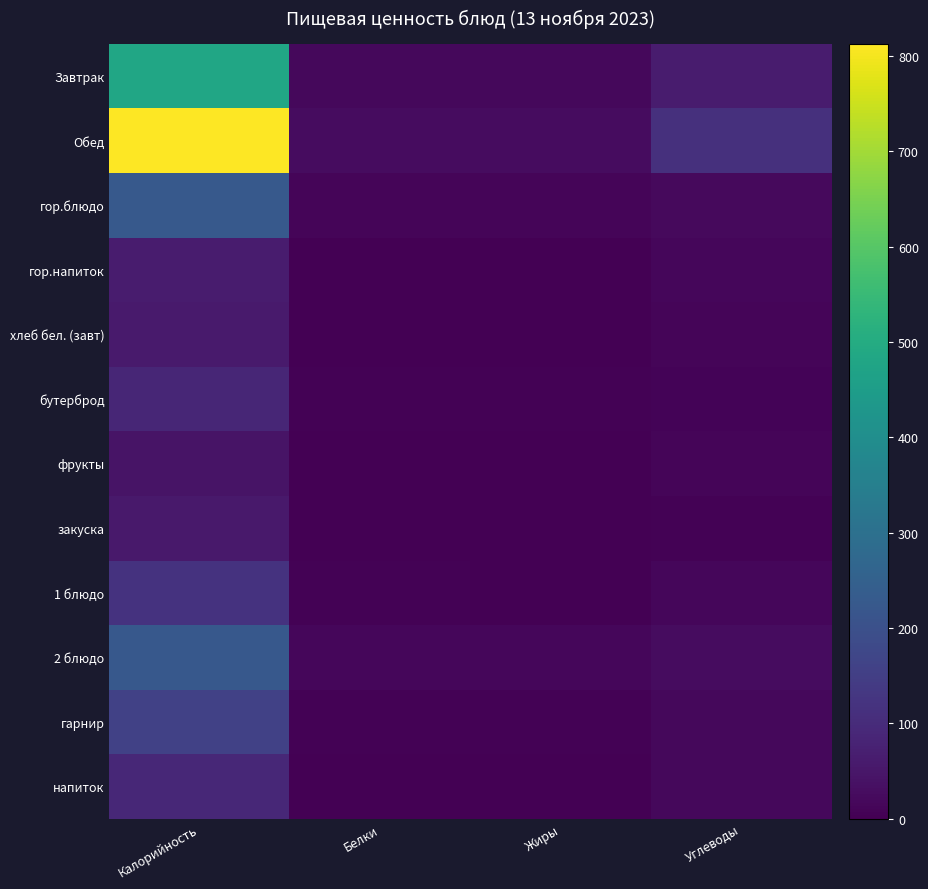

Which series has the largest total across all categories?

Обед